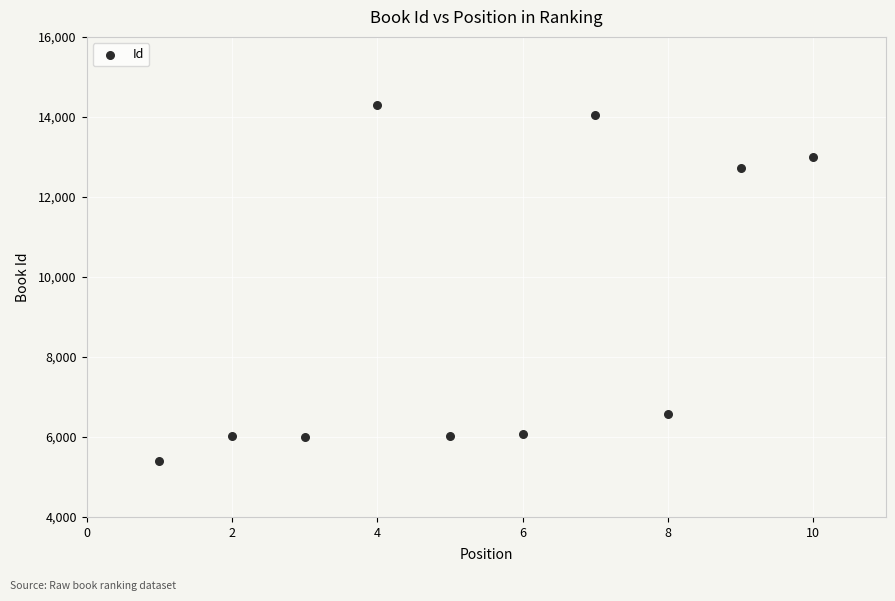

What Y value in the scatter plot is closest to 9840?

12732